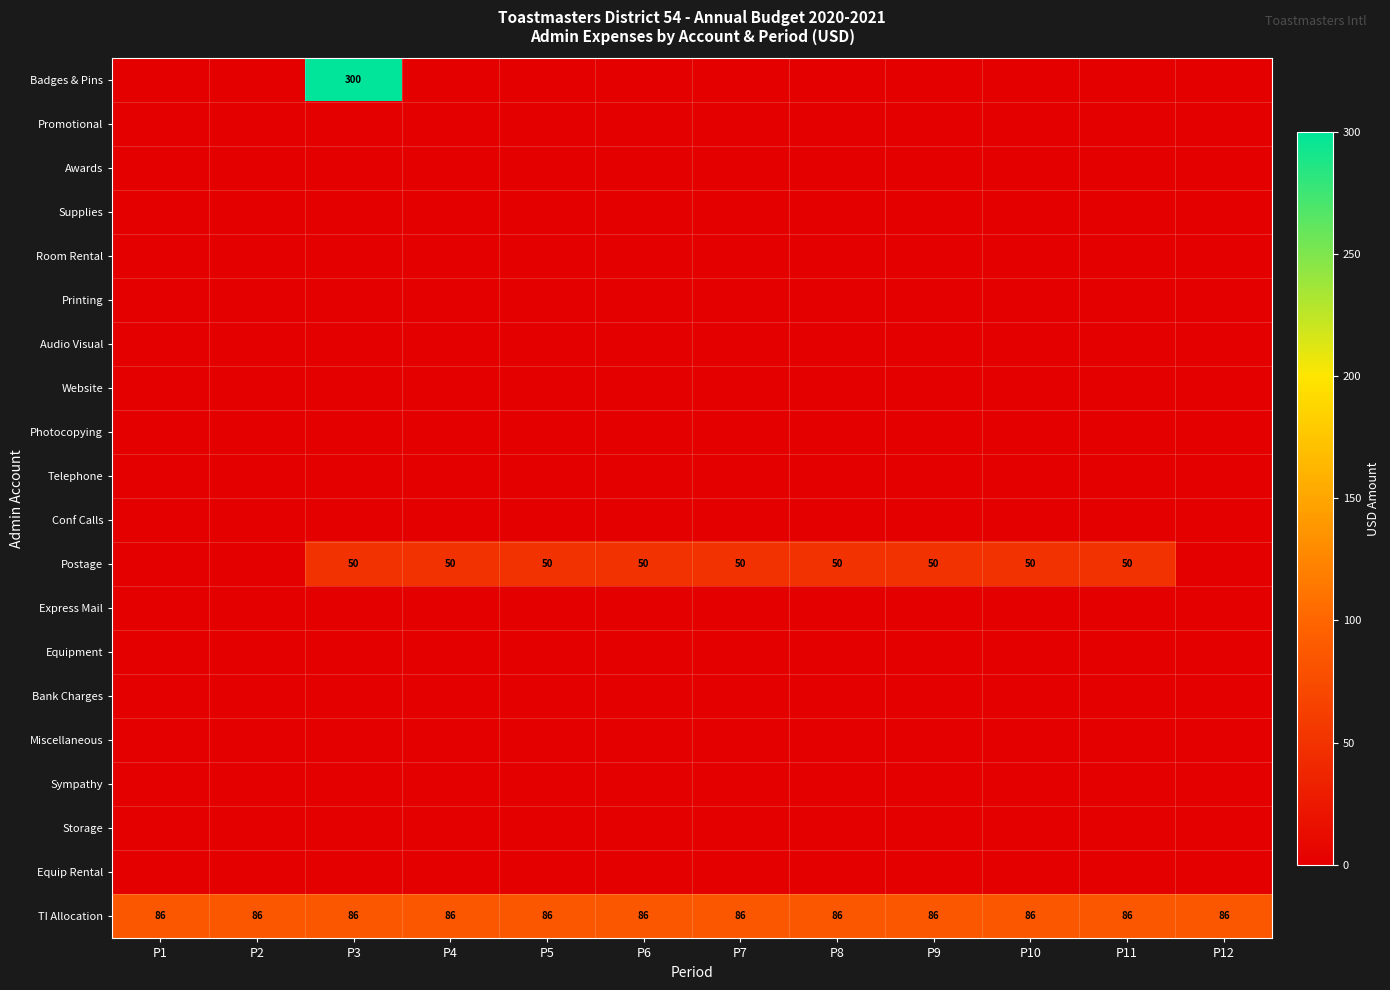

What is the maximum value shown in the chart?

300.0